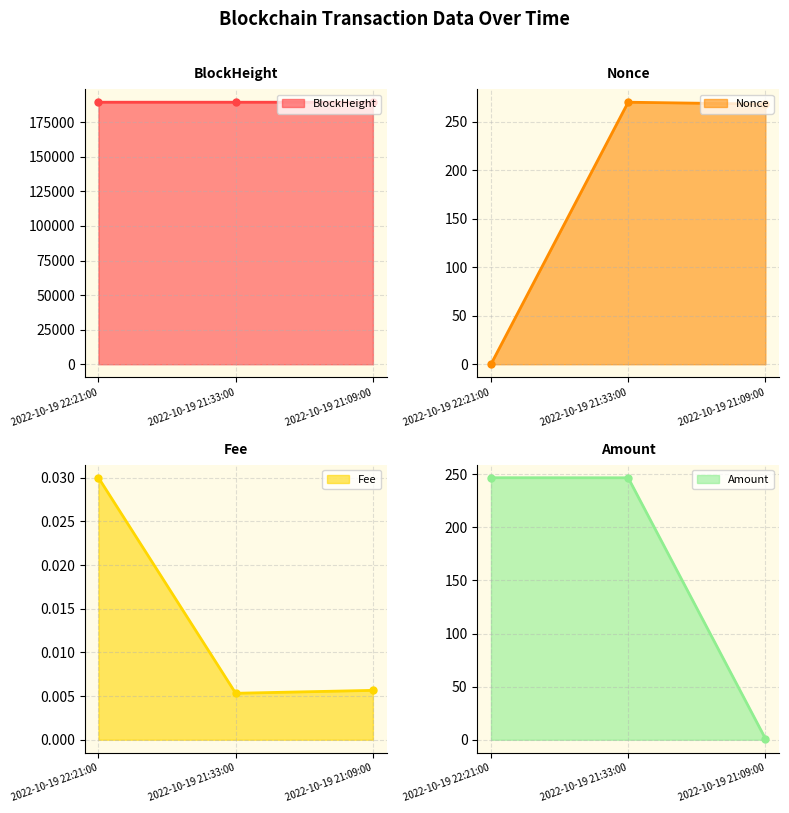

What is the sum of all Amount values?

494.6